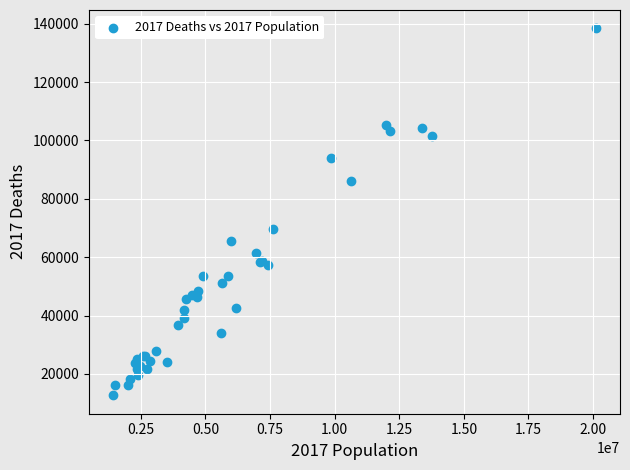

What Y value in the scatter plot is closest to 75535?

69632